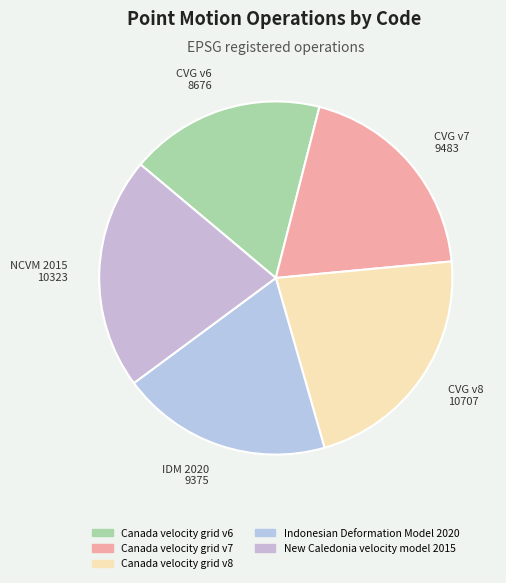

True or false: Canada velocity grid v6 accounts for 18% of the total.

True